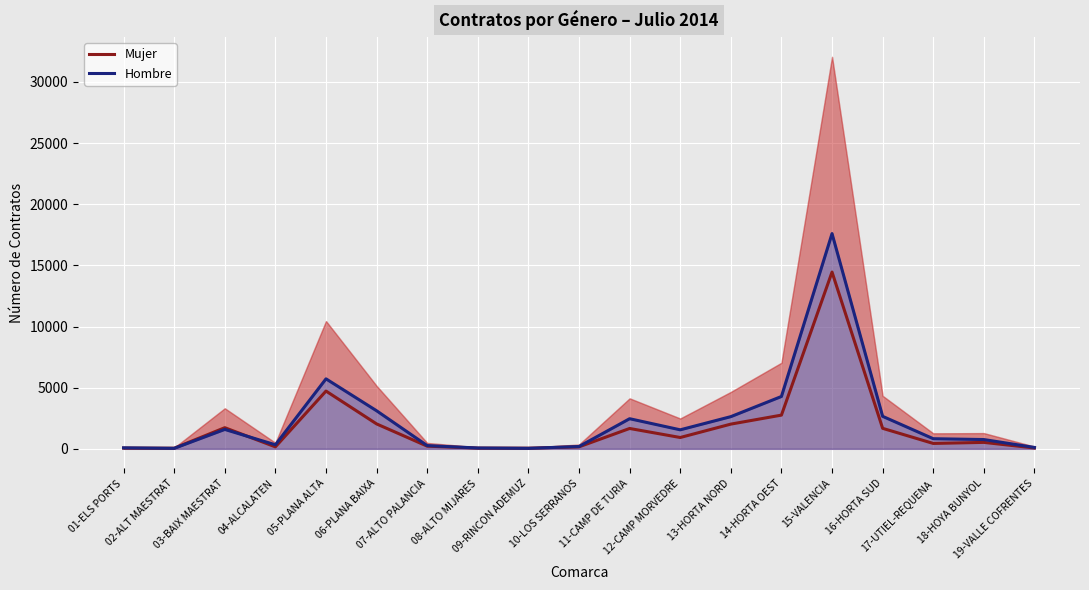

What position from the right is 03-BAIX MAESTRAT?

17